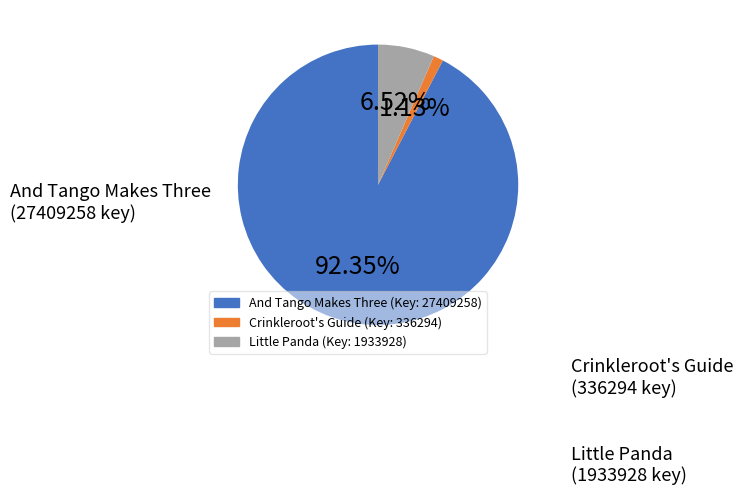

Between Little Panda (Key: 1933928) and And Tango Makes Three (Key: 27409258), which is larger?

And Tango Makes Three (Key: 27409258)